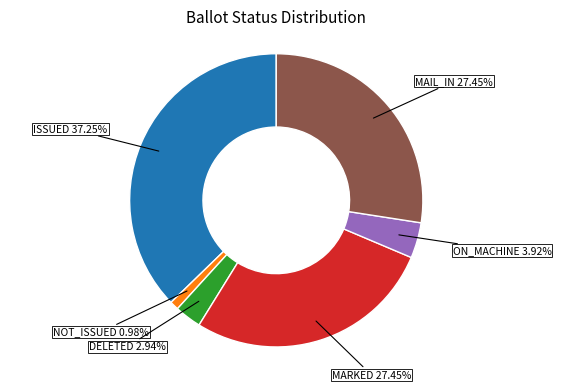

Is there any slice that represents more than half of the pie?

No